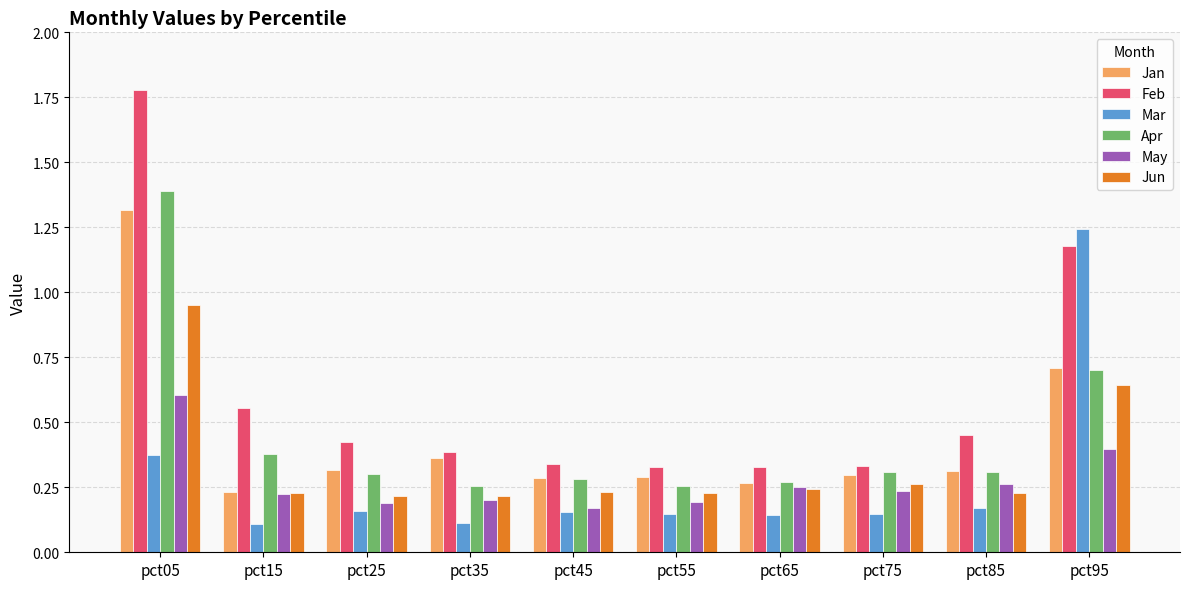

How many bars are there in total?

60